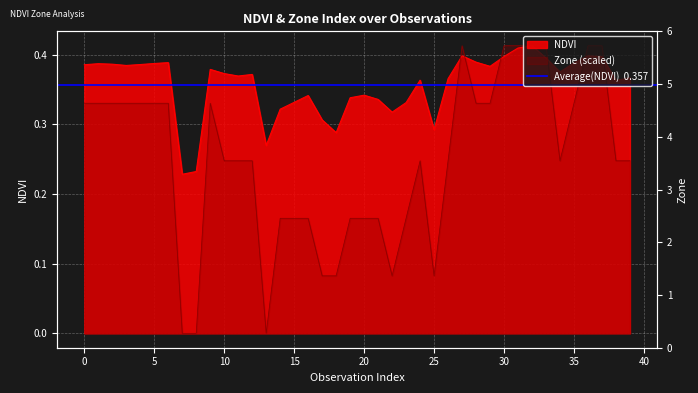

List the series in order of their peak value, lowest first.

NDVI, Zone